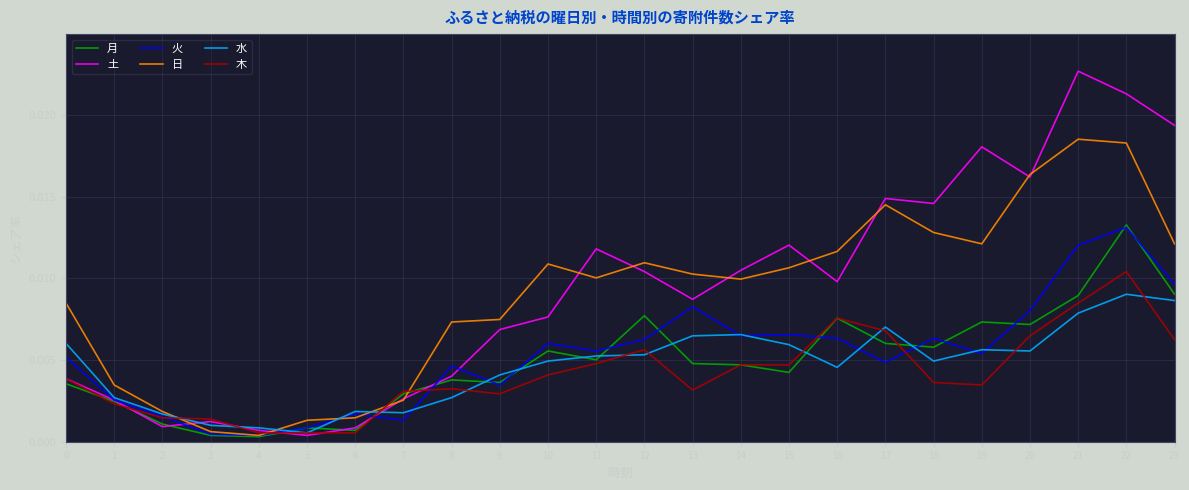

Is the value of 日 at 14 greater than the value of 水 at 9?

Yes